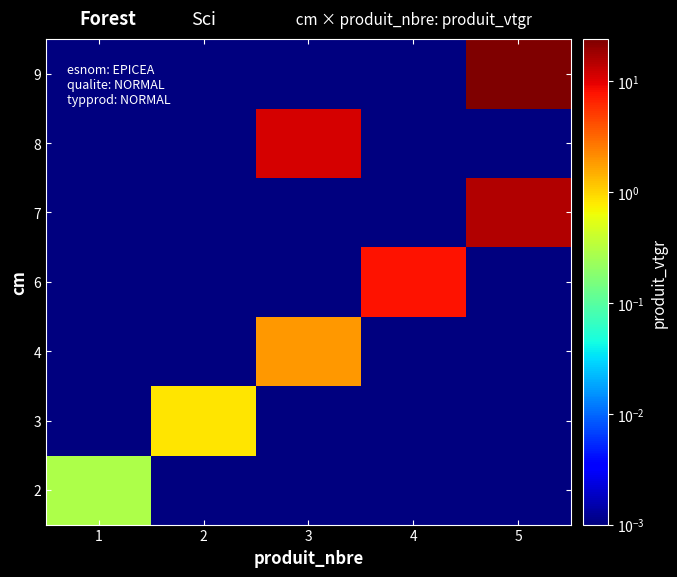

Count the number of data series in this chart.

7